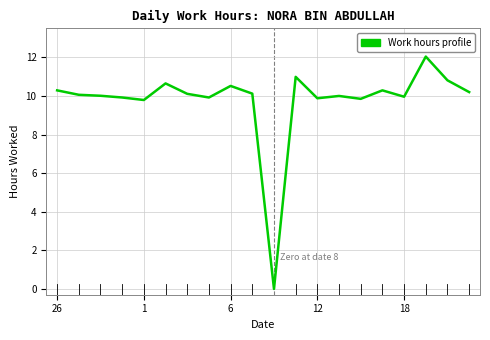

How many series are shown in this chart?

1